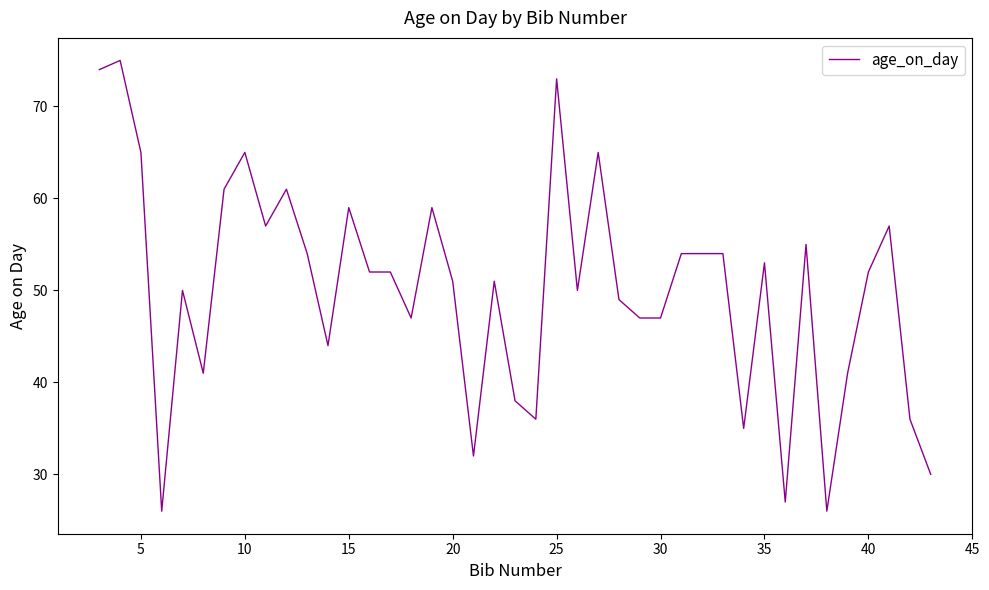

What is the difference between the maximum and minimum values?

49